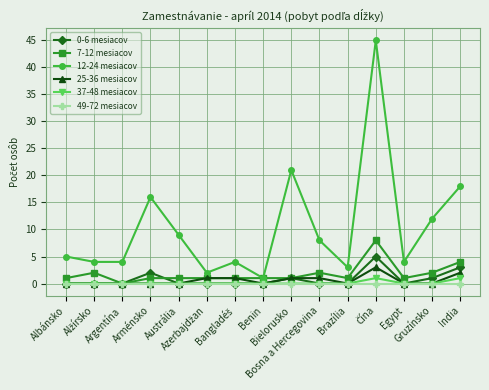

Where is 12-24 mesiacov nearest to the value 23?

Bielorusko